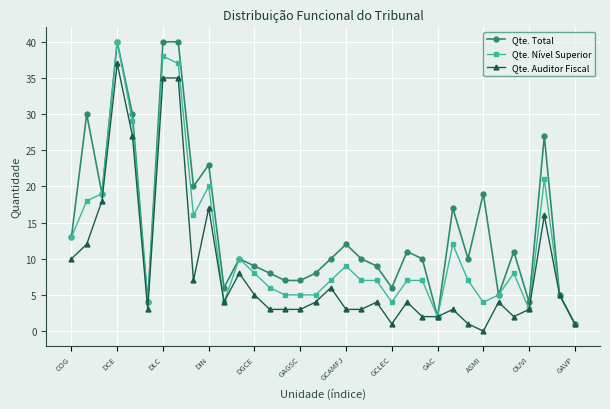

Which series has the largest total across all categories?

Qte. Total